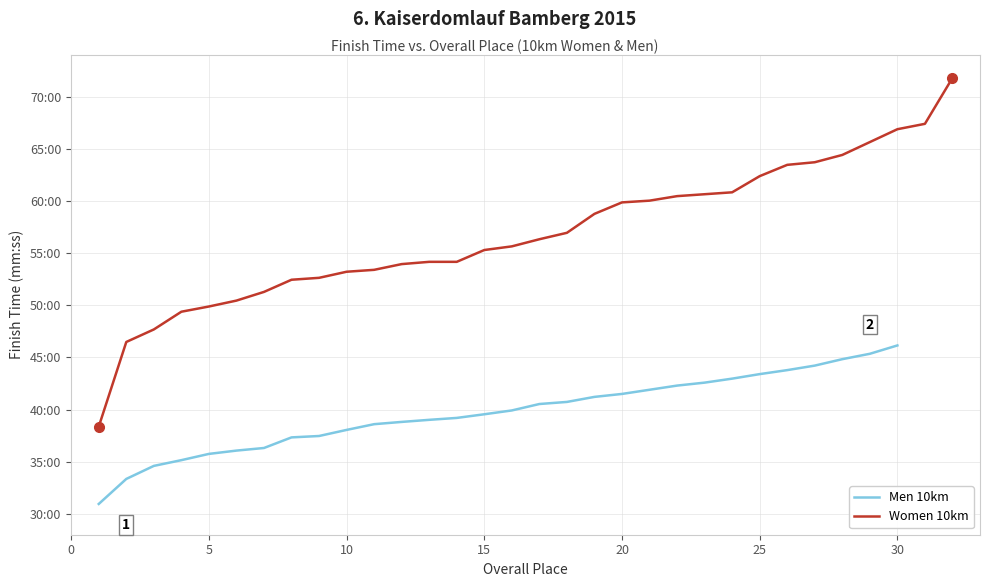

Is it true that the value at 30 is 13.6?

False